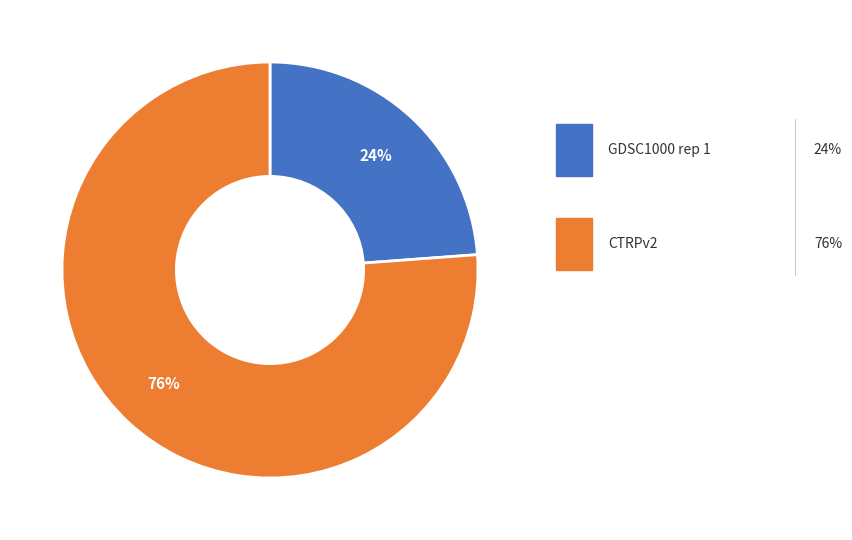

To the nearest percent, what is the average slice percentage?

50%